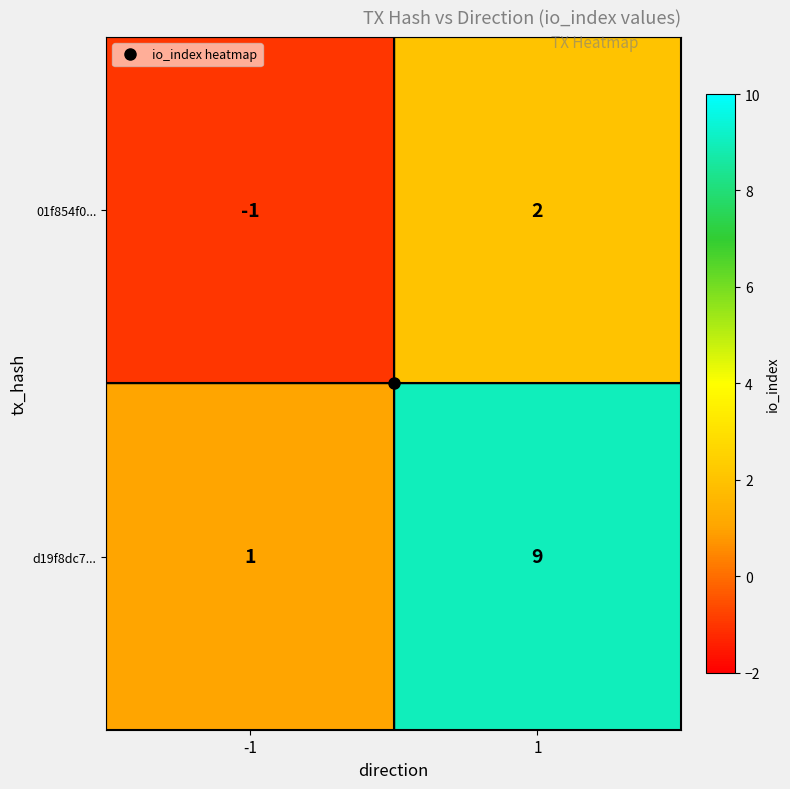

Which series has the widest spread of values?

d19f8dc7...